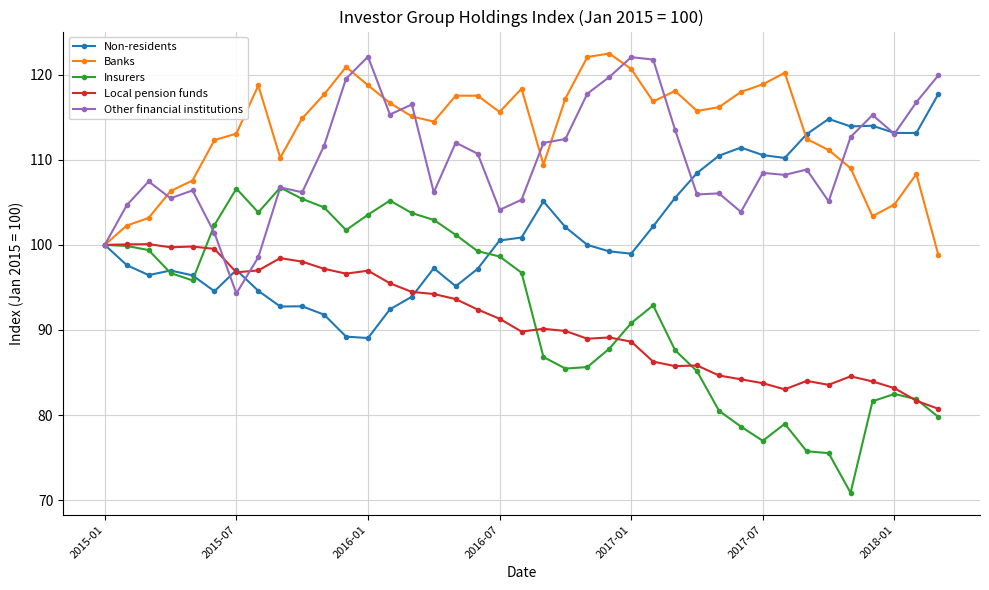

How many categories are shown in the chart?

39